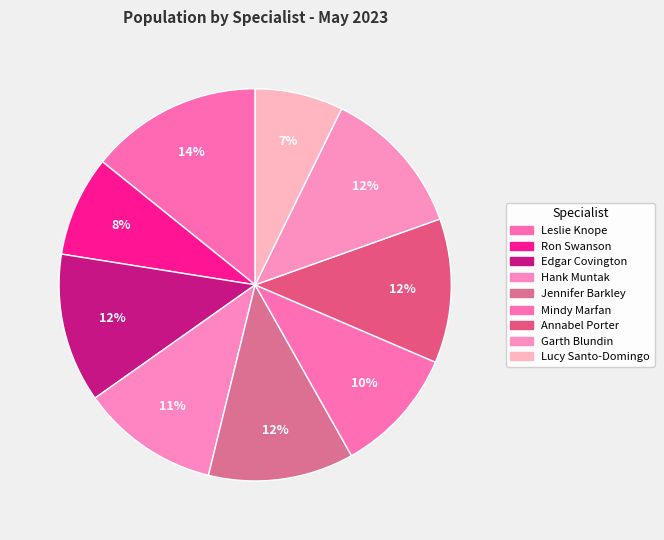

To the nearest percent, what is the combined percentage of Edgar Covington and Hank Muntak?

24%